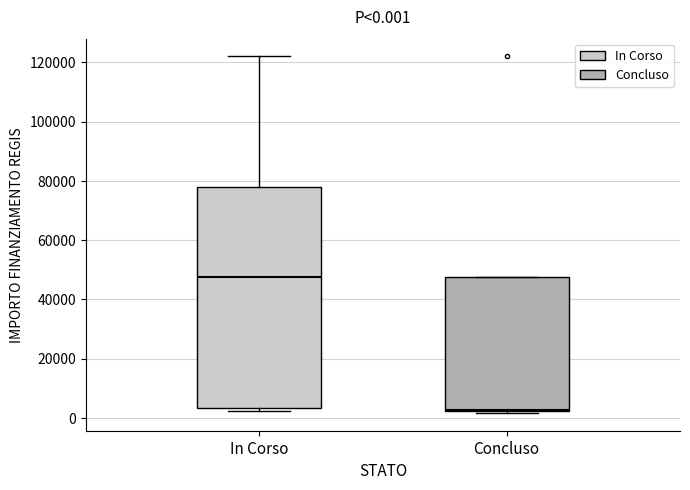

Comparing the boxes themselves (not the whiskers), which one is the tallest?

In Corso